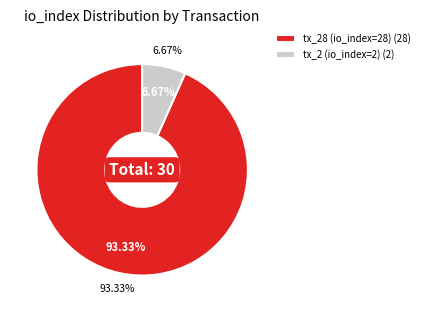

How many segments does this pie chart have?

2